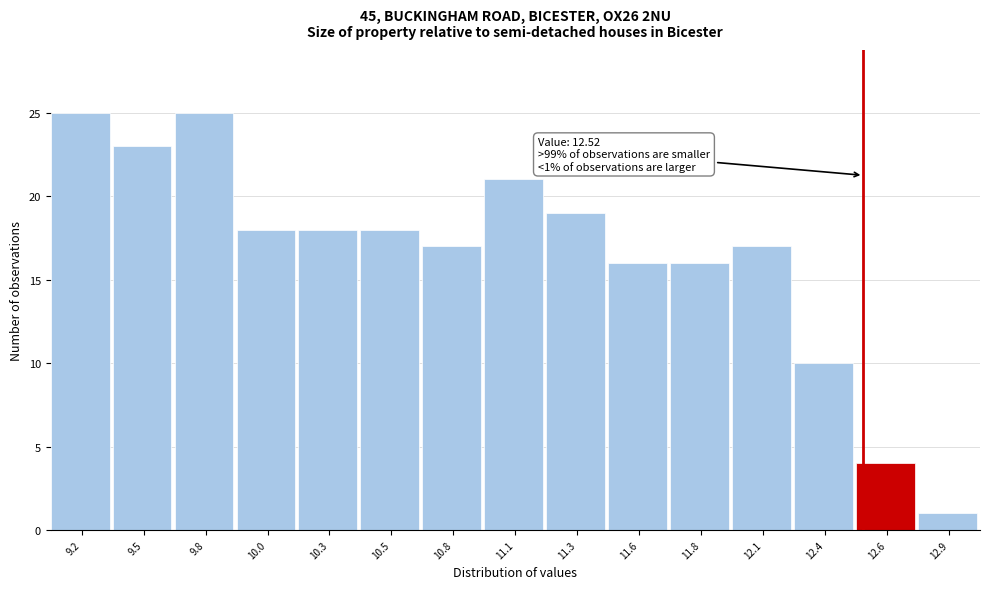

Reading left to right, list all the values displayed in this chart.

25	23	25	18	18	18	17	21	19	16	16	17	10	4	1